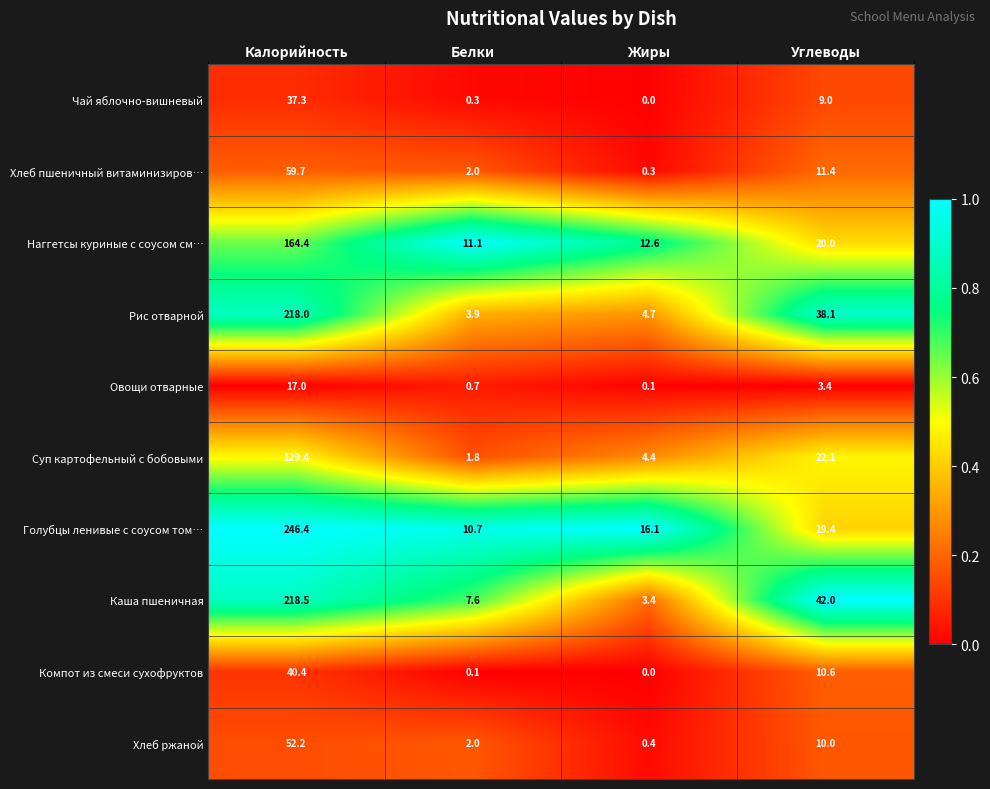

What is the total value across all series at Калорийность?

1183.3